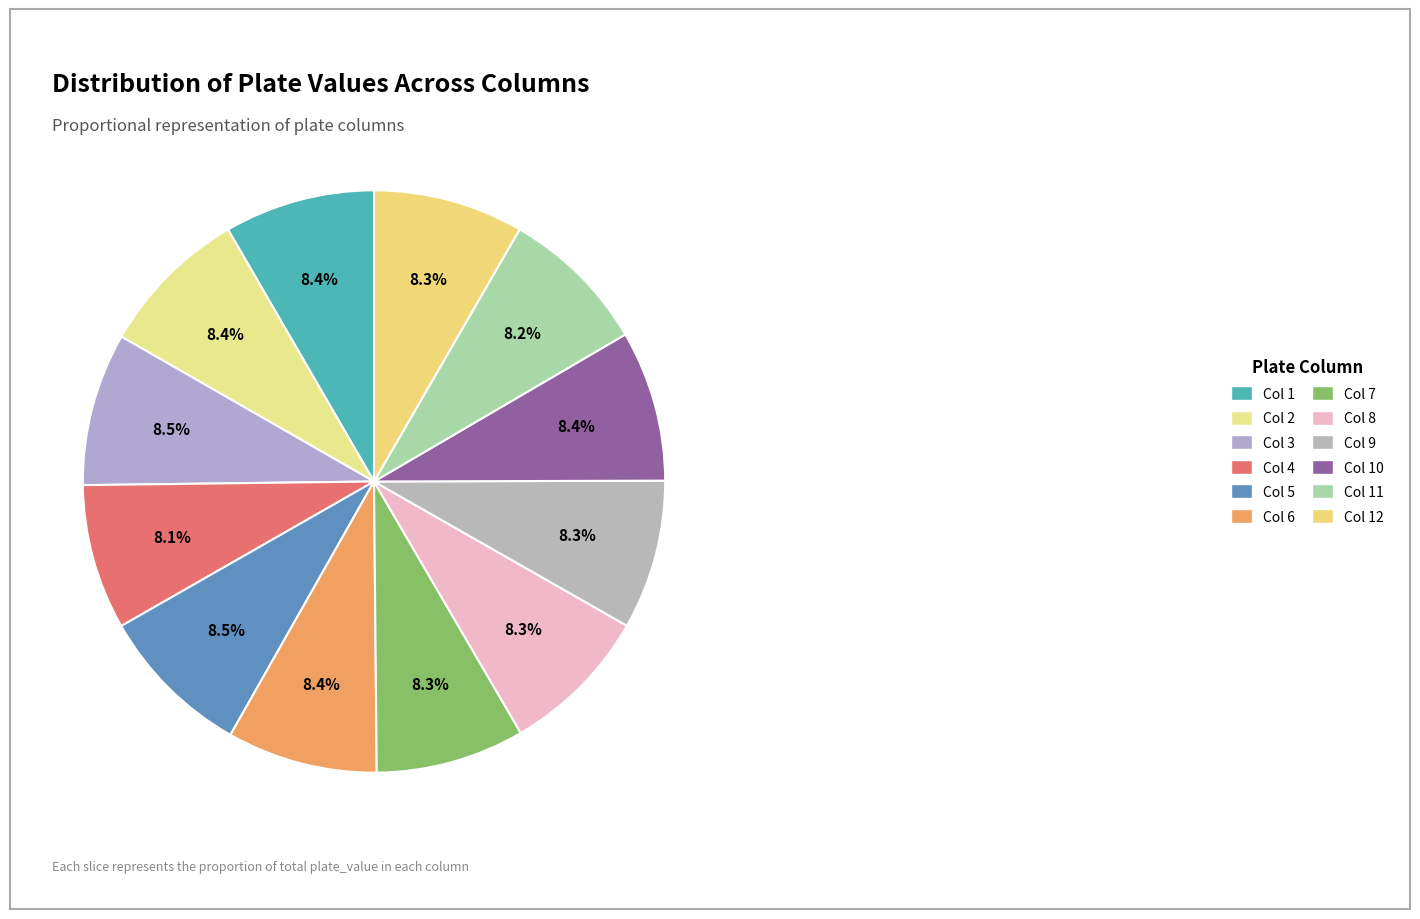

What portion of the pie excludes plate_column_12?

91.7%